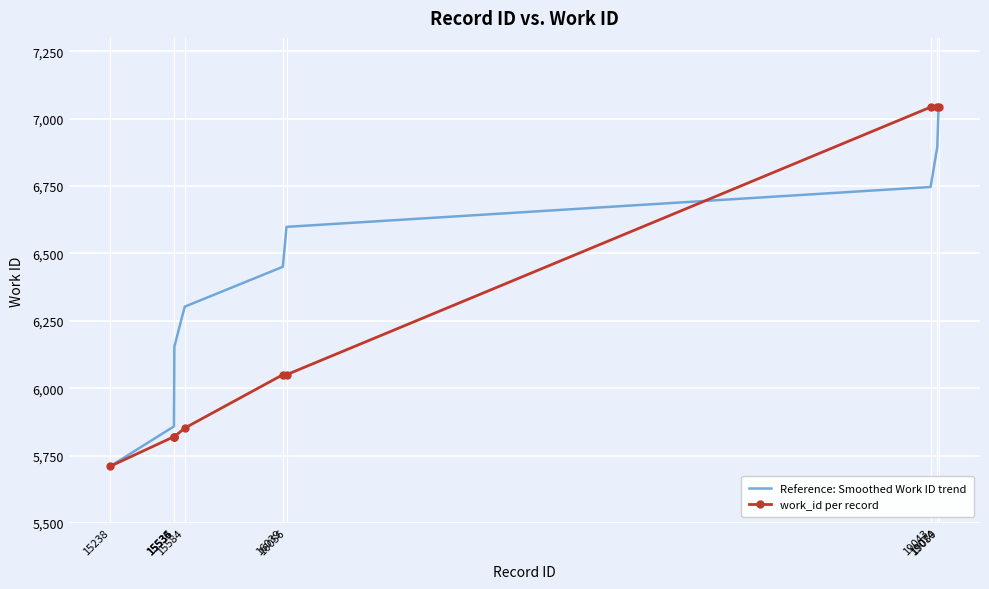

What is the difference between the second highest and minimum values in the Reference: Smoothed Work ID trend series?

1184.9